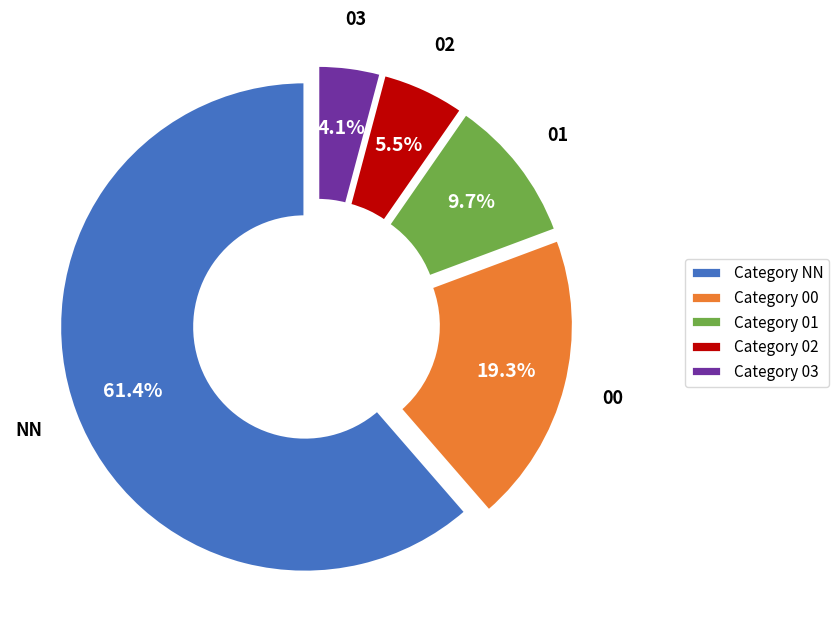

Combined, what portion of the pie is Category 02 and Category NN?

66.9%